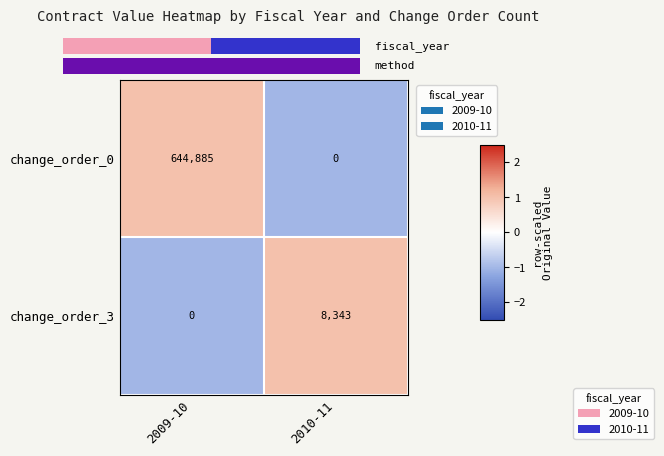

At how many categories does at least one series exceed 0?

2